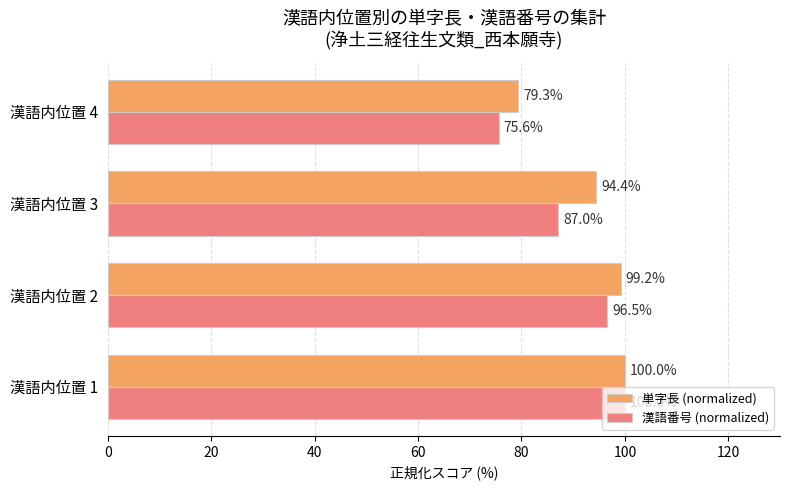

What is the total value across all series at 漢語内位置 1?

200.0